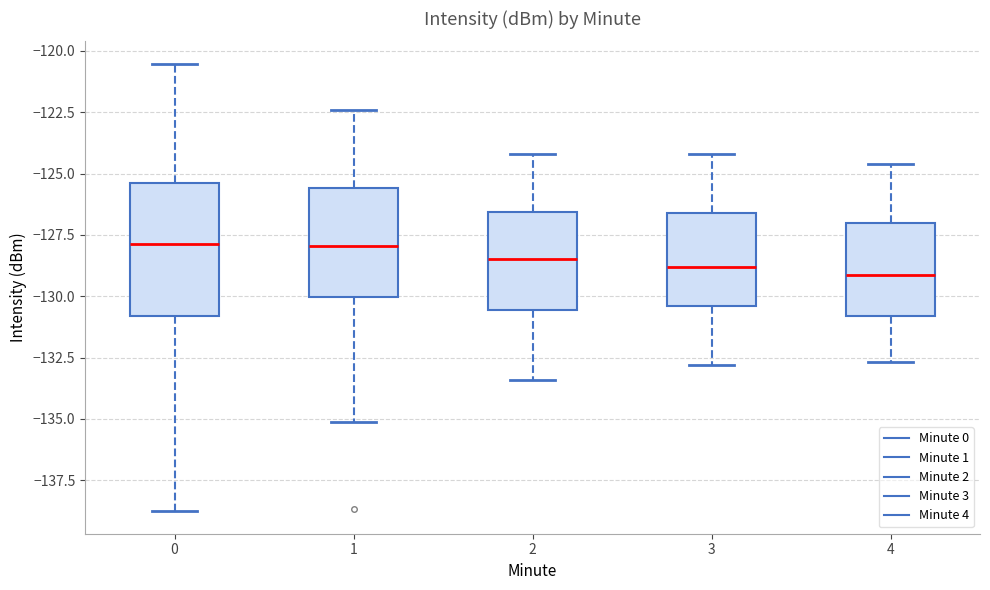

Reading left to right, read every box against the y-axis: the position of its median line, the range the box covers, and the ends of its whiskers. The values are not printed on the chart, so give them approximately, as read against the axis.

0: median -128.0, box -131.0 to -125.5, whiskers -139.0 to -120.5
1: median -128.0, box -130.0 to -125.5, whiskers -135.0 to -122.5
2: median -128.5, box -130.5 to -126.5, whiskers -133.5 to -124.0
3: median -129.0, box -130.5 to -126.5, whiskers -133.0 to -124.0
4: median -129.0, box -131.0 to -127.0, whiskers -132.5 to -124.5